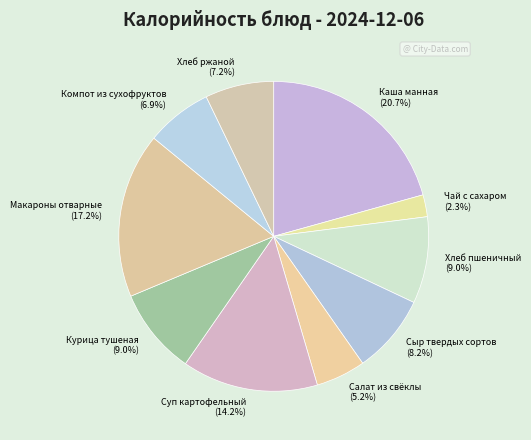

Approximately how many times larger is the value at Салат из свёклы compared to Сыр твердых сортов?

0.6